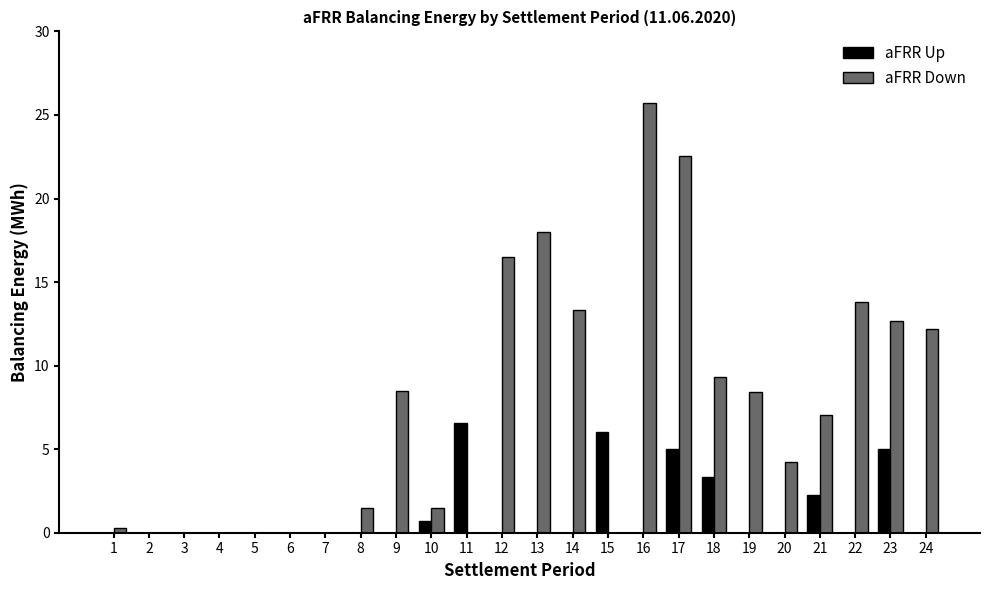

What are all the series names shown in the legend?

aFRR Up, aFRR Down